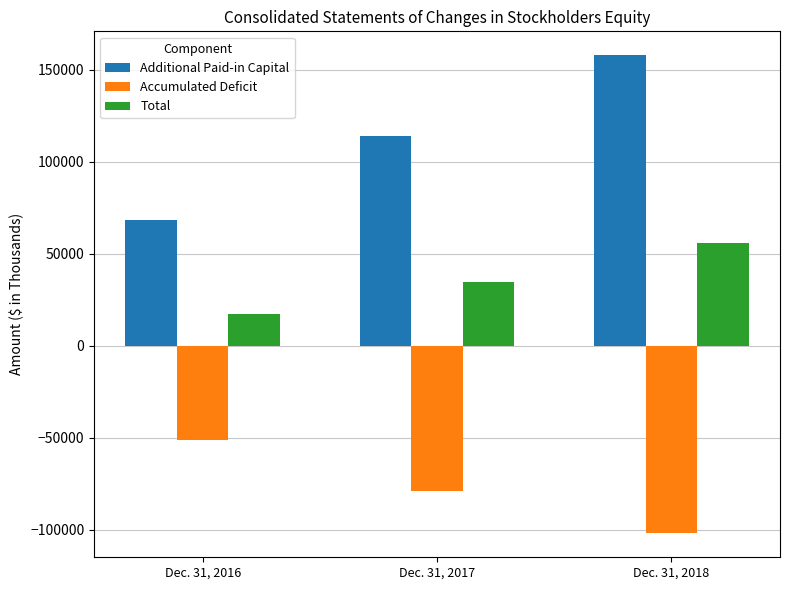

Reading right to left, extract all data points from this chart.

Additional Paid-in Capital: Dec. 31, 2018=157931	Dec. 31, 2017=113984	Dec. 31, 2016=68559
Accumulated Deficit: Dec. 31, 2018=-102068	Dec. 31, 2017=-79214	Dec. 31, 2016=-51535
Total: Dec. 31, 2018=55860	Dec. 31, 2017=34748	Dec. 31, 2016=17018